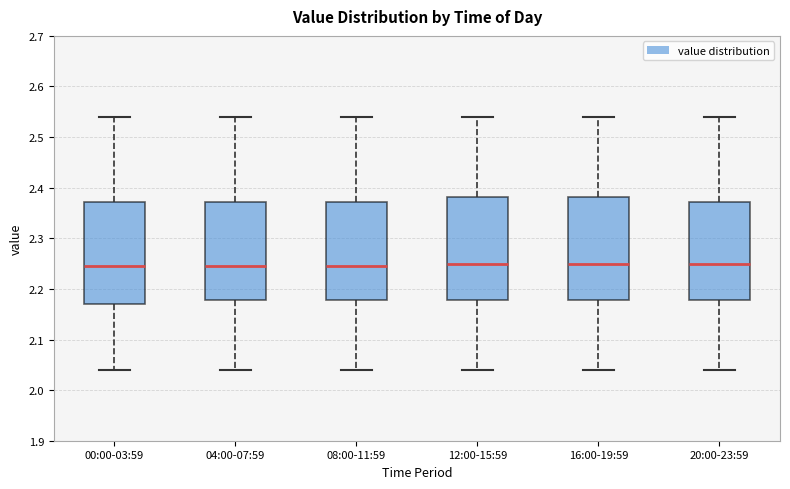

Reading left to right, transcribe this box plot: for each box, give where its median line is, the range the box spans, and where its two whiskers end, as read against the y-axis. The values are not printed on the chart, so give them approximately, as read against the axis.

00:00-03:59: median 2.25, box 2.17 to 2.37, whiskers 2.04 to 2.54
04:00-07:59: median 2.25, box 2.18 to 2.37, whiskers 2.04 to 2.54
08:00-11:59: median 2.25, box 2.18 to 2.37, whiskers 2.04 to 2.54
12:00-15:59: median 2.25, box 2.18 to 2.38, whiskers 2.04 to 2.54
16:00-19:59: median 2.25, box 2.18 to 2.38, whiskers 2.04 to 2.54
20:00-23:59: median 2.25, box 2.18 to 2.37, whiskers 2.04 to 2.54